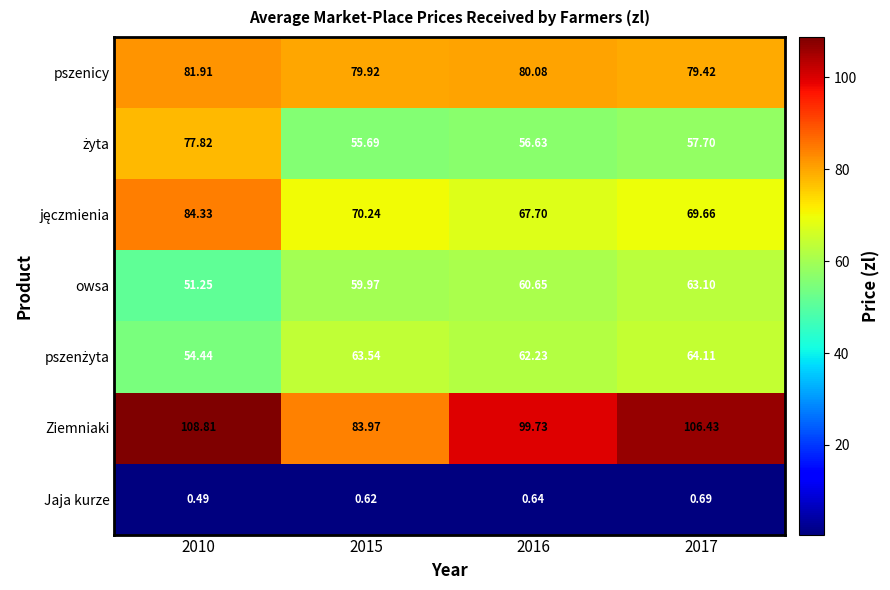

At which category is the sum across all series the highest?

2010